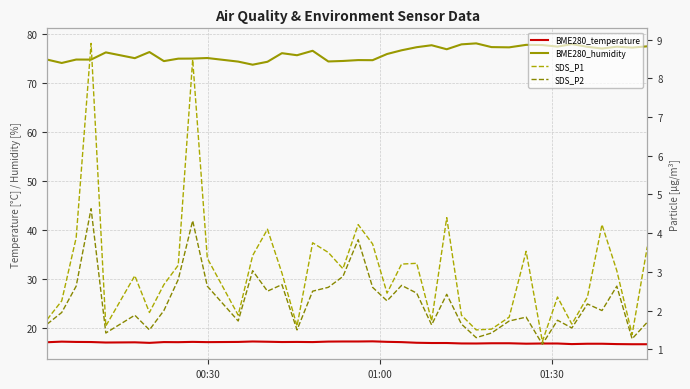

True or false: BME280_humidity and SDS_P2 cross at least once.

False